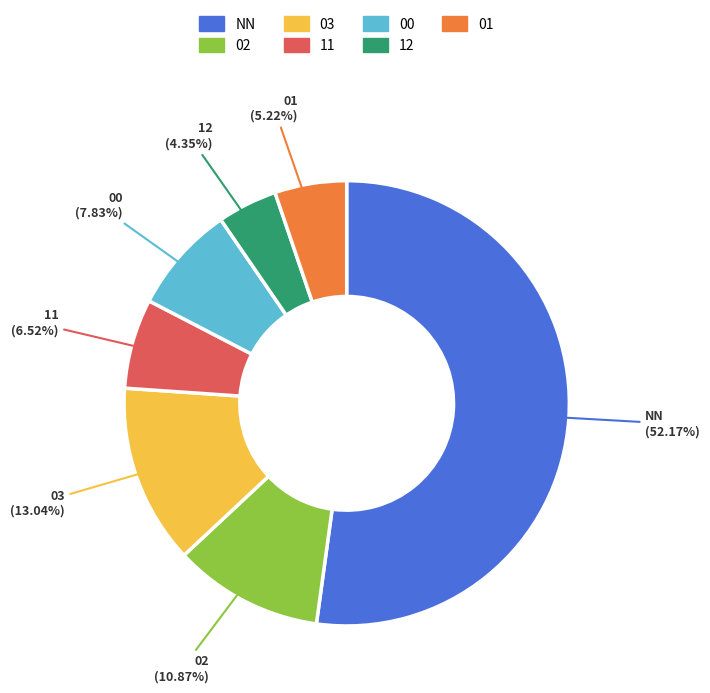

How many segments does this pie chart have?

7